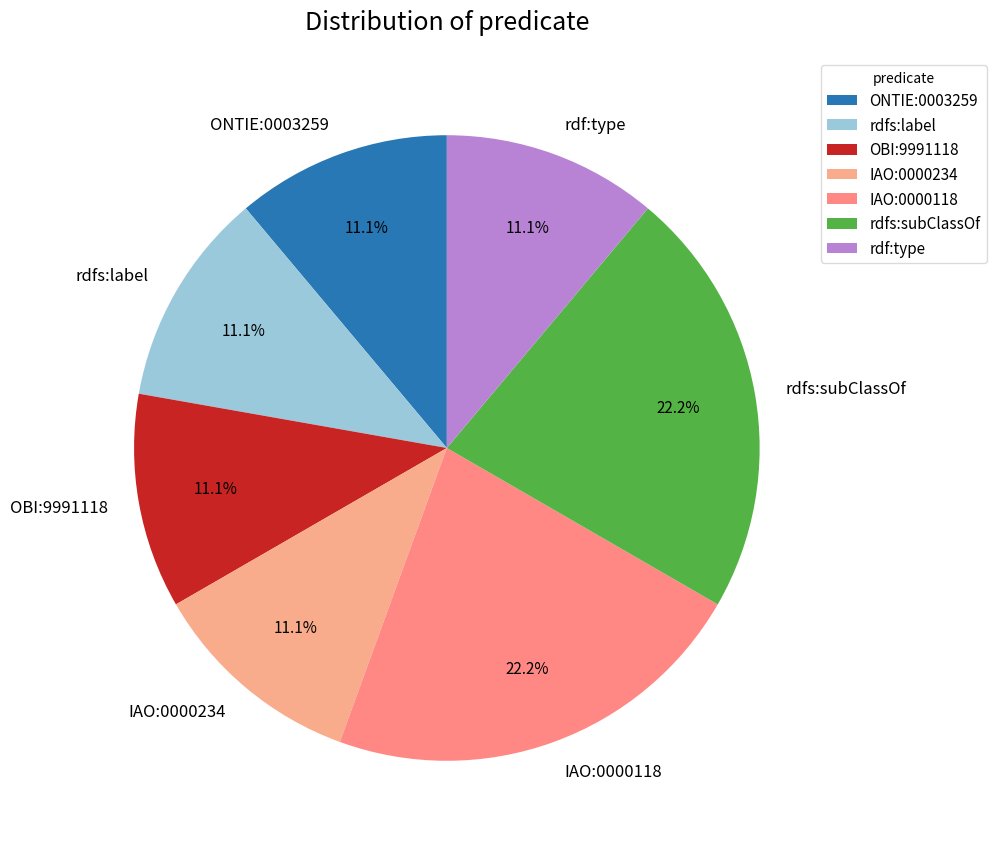

Does any single category account for the majority?

No